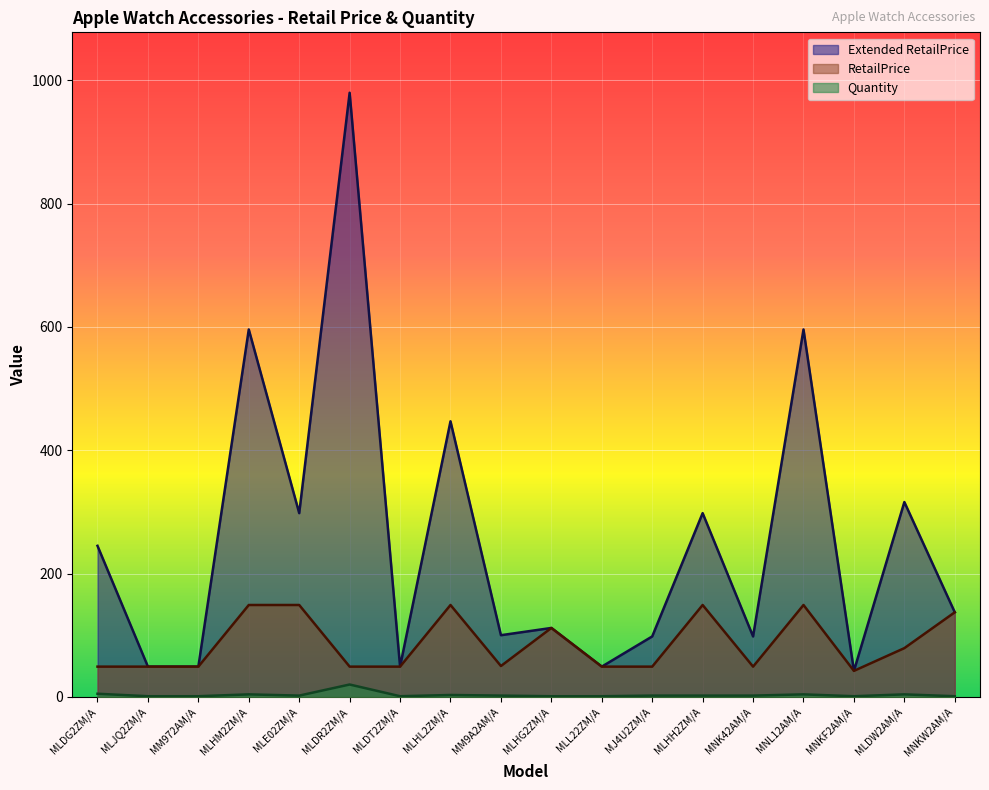

True or false: Quantity has more than 0 interior local peaks.

True